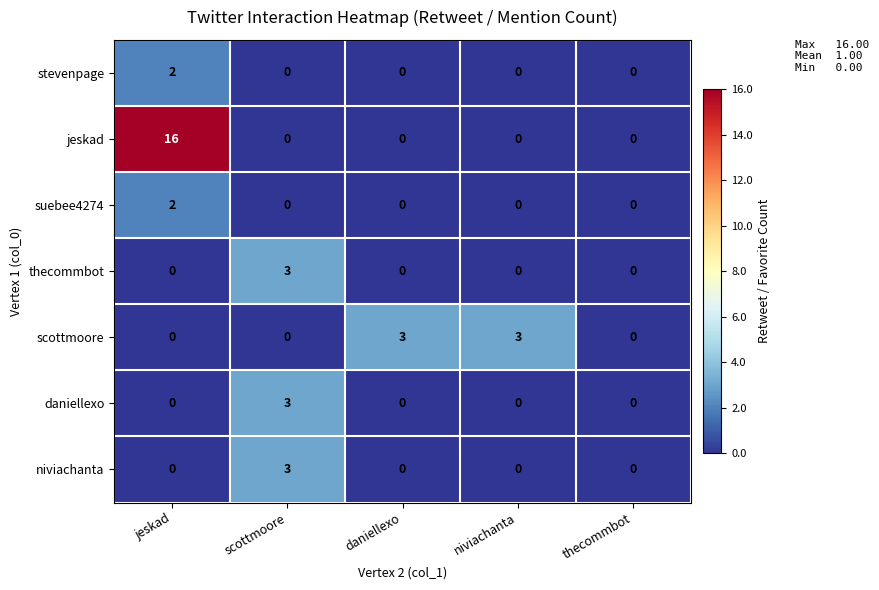

Which category has the highest value in the daniellexo series?

scottmoore